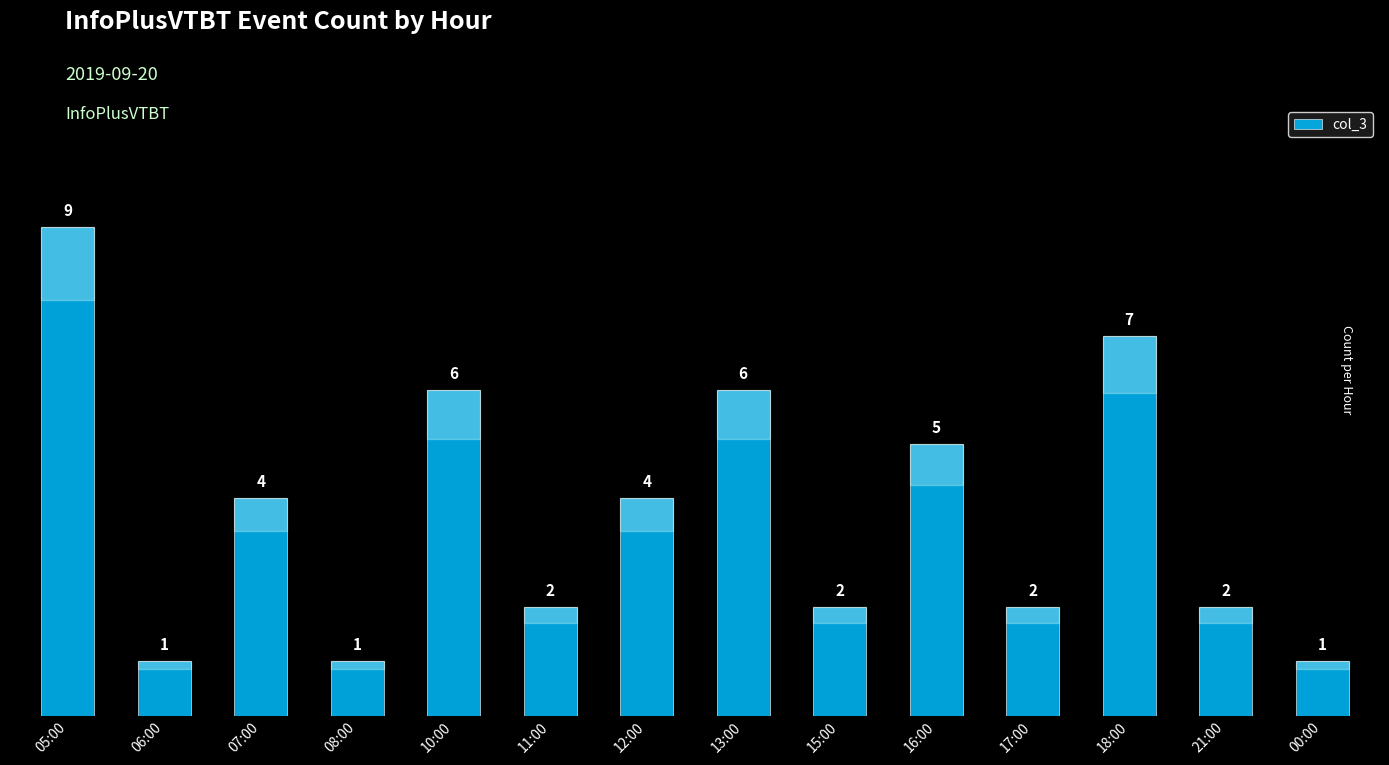

Where does the data first go above 4?

05:00